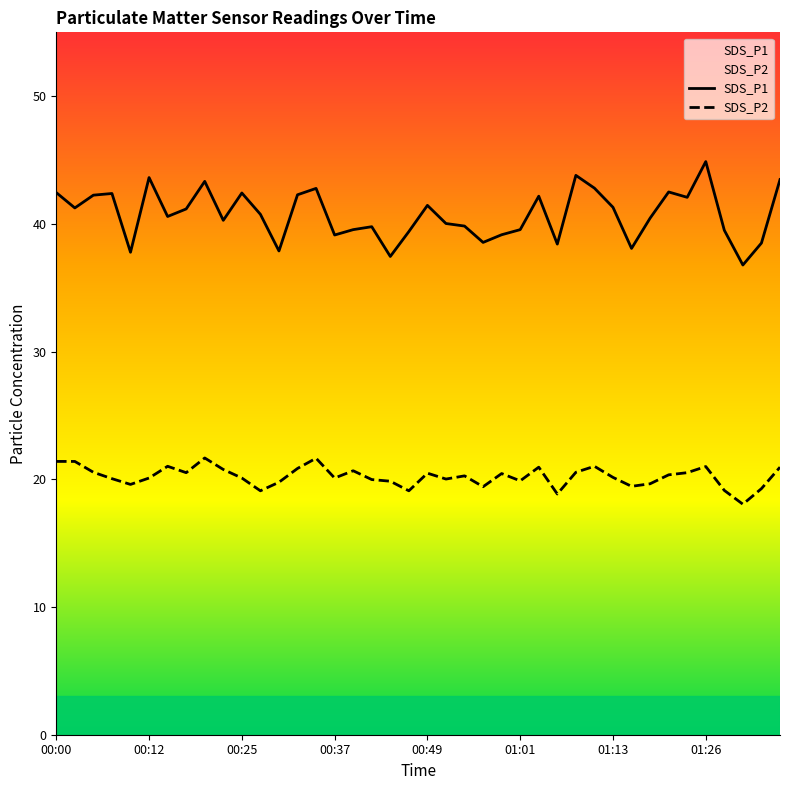

Reading left to right, list all the values displayed in this chart.

SDS_P1: 00:00=42.5	00:03=41.2	00:05=42.2	00:07=42.4	00:10=37.8	00:12=43.6	00:15=40.6	00:17=41.2	00:20=43.3	00:22=40.3	00:25=42.4	00:27=40.8	00:30=37.9	00:32=42.3	00:34=42.8	00:37=39.1	00:39=39.5	00:42=39.8	00:44=37.5	00:47=39.4	00:49=41.5	00:51=40.0	00:54=39.8	00:56=38.5	00:59=39.1	01:01=39.5	01:04=42.2	01:06=38.4	01:08=43.8	01:11=42.8	01:13=41.3	01:16=38.1	01:18=40.5	01:21=42.5	01:23=42.1	01:26=44.9	01:28=39.5	01:31=36.8	01:33=38.5	01:36=43.5
SDS_P2: 00:00=21.4	00:03=21.4	00:05=20.6	00:07=20.1	00:10=19.6	00:12=20.1	00:15=21.0	00:17=20.5	00:20=21.7	00:22=20.8	00:25=20.1	00:27=19.1	00:30=19.8	00:32=20.9	00:34=21.6	00:37=20.1	00:39=20.7	00:42=20.0	00:44=19.9	00:47=19.1	00:49=20.5	00:51=20.0	00:54=20.3	00:56=19.4	00:59=20.4	01:01=19.9	01:04=20.9	01:06=18.9	01:08=20.6	01:11=21.0	01:13=20.1	01:16=19.4	01:18=19.6	01:21=20.4	01:23=20.5	01:26=21.0	01:28=19.1	01:31=18.1	01:33=19.3	01:36=20.9